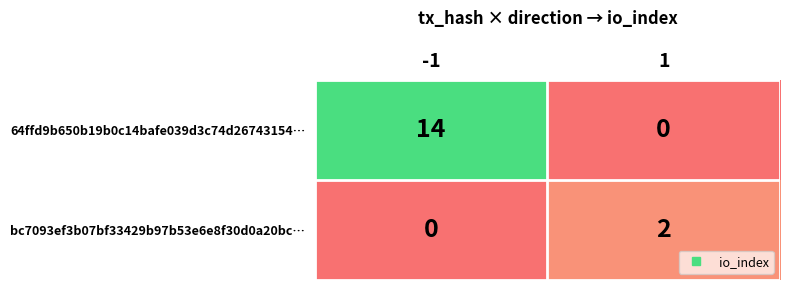

Rank the series at -1 from highest to lowest value.

64ffd9b650b19b0c14bafe039d3c74d26743154…, bc7093ef3b07bf33429b97b53e6e8f30d0a20bc…